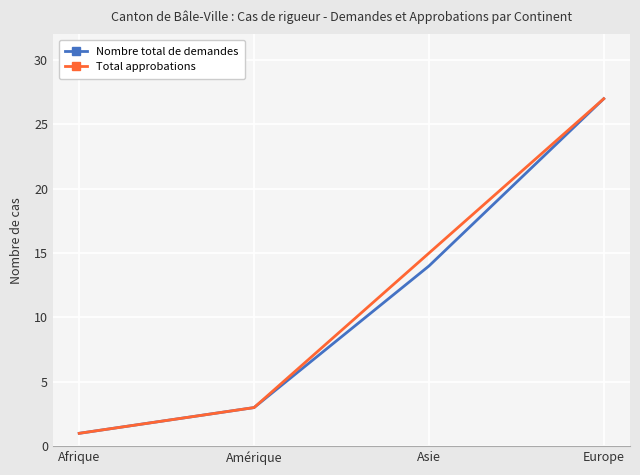

At which category is the sum across all series the highest?

Europe